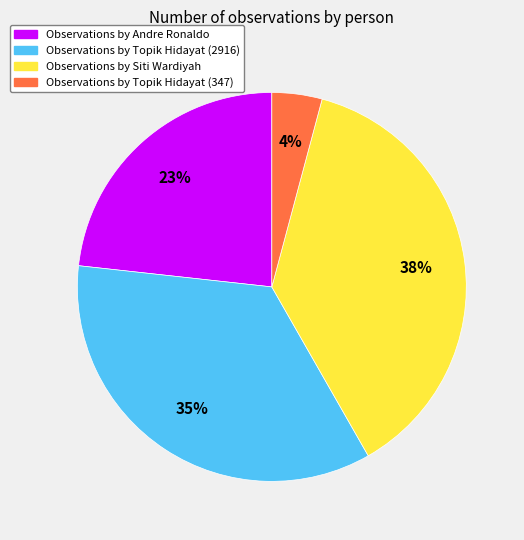

Does any single category account for the majority?

No